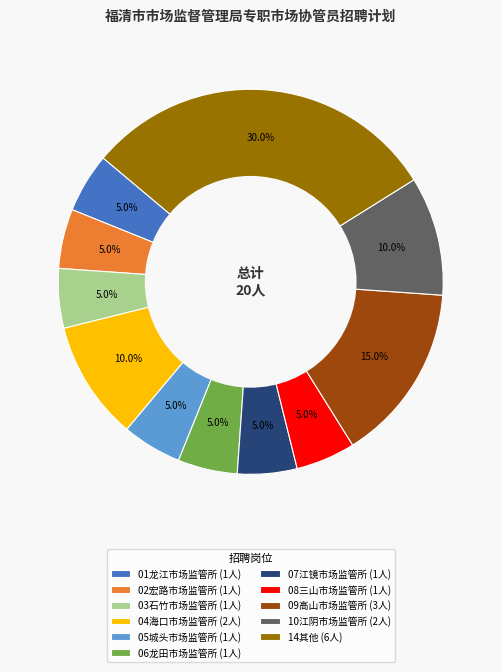

Count the number of slices in the pie.

11